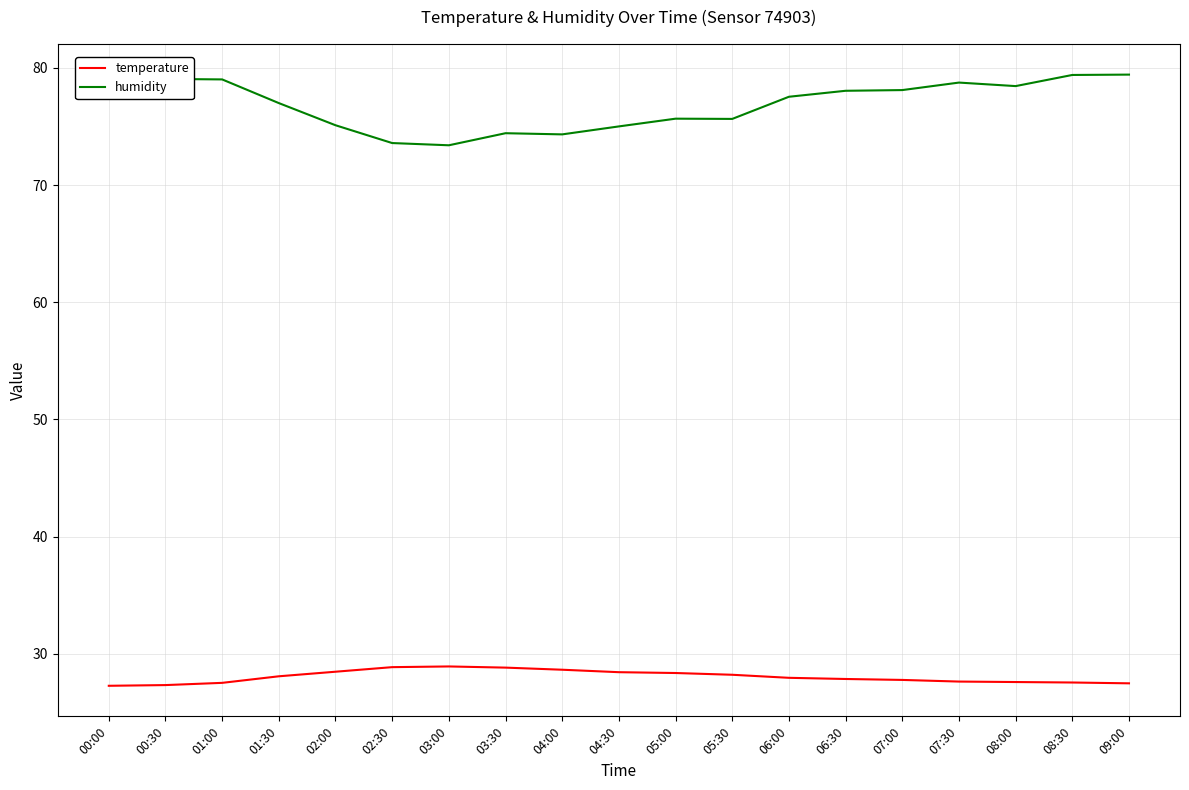

What position from the right is 00:30?

18